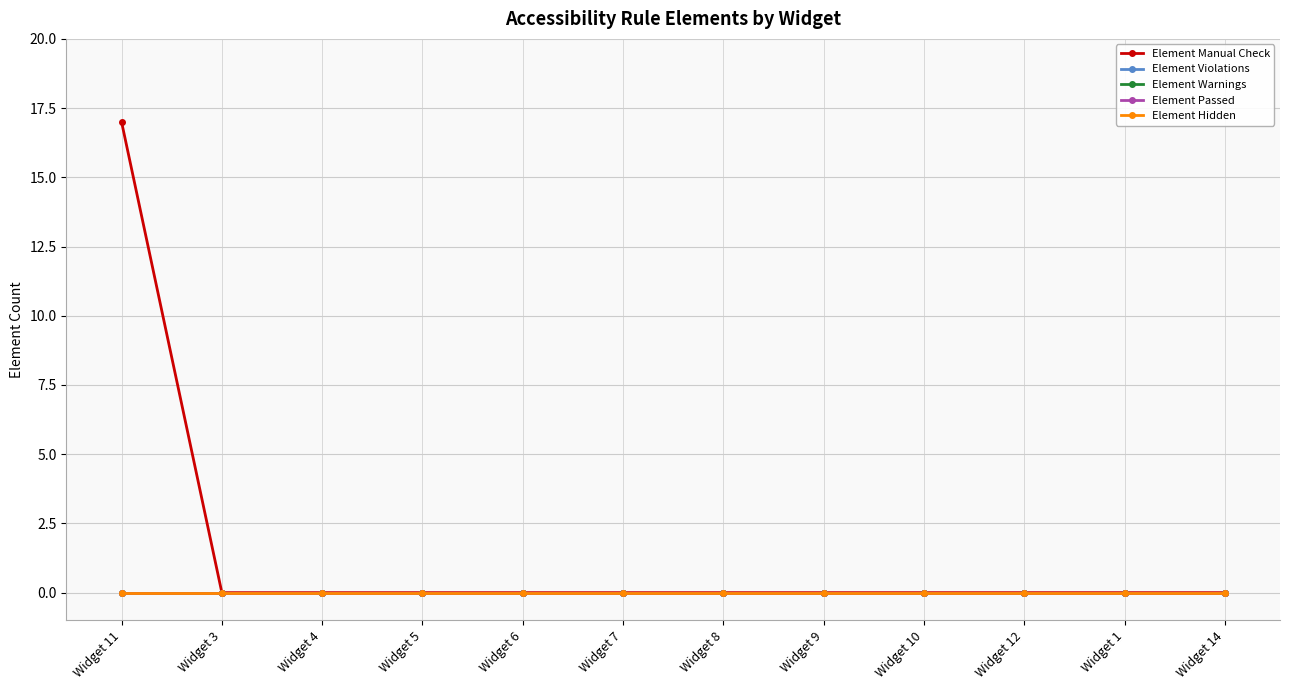

What is the label of the 7th point from the left?

Widget 8